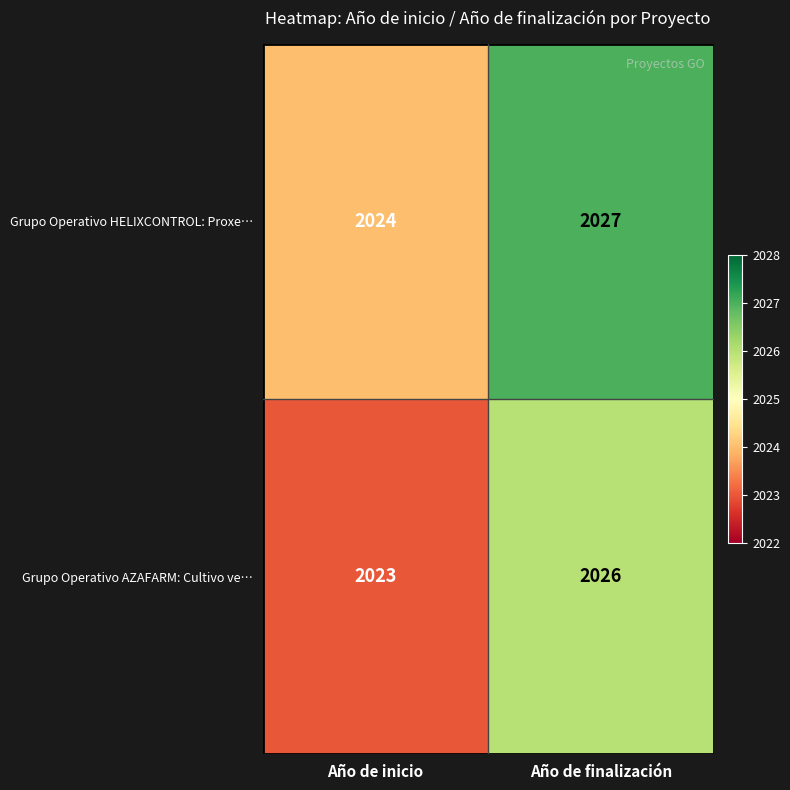

What is the total value across all series at Año de finalización?

4053